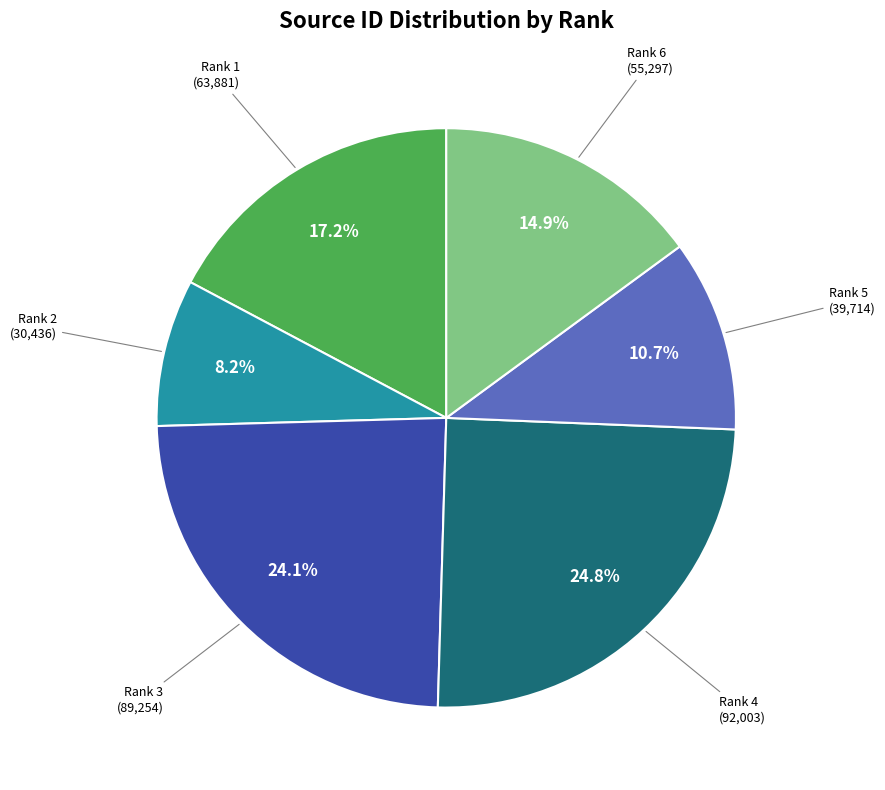

What is the ratio of the value at Rank 1 to the value at Rank 2?

2.1